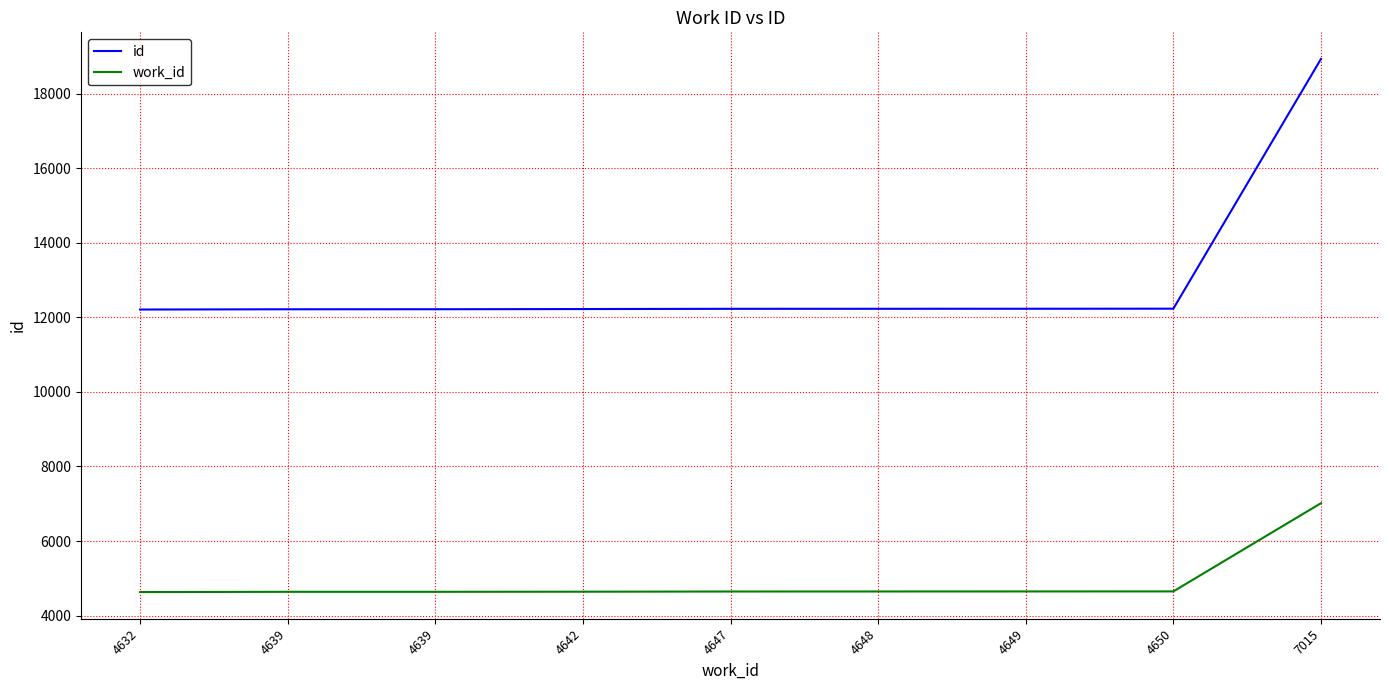

What are all the series names shown in the legend?

id, work_id